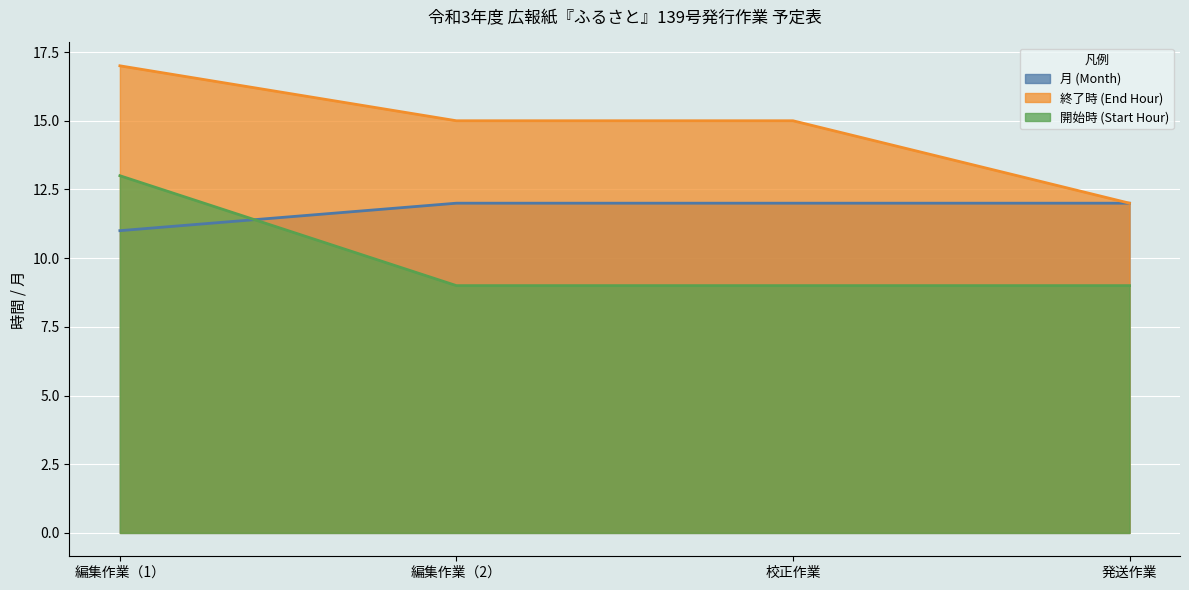

True or false: 開始時 (Start Hour) has more than 2 interior local peaks.

False